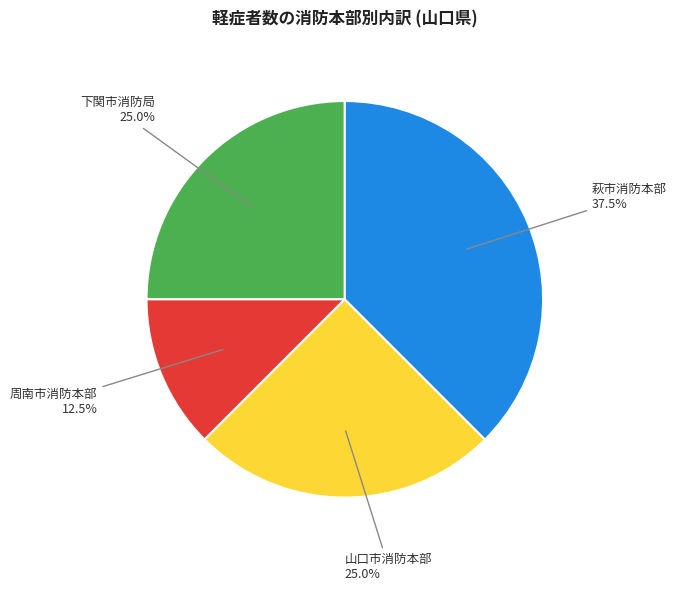

Is there any slice that represents more than half of the pie?

No